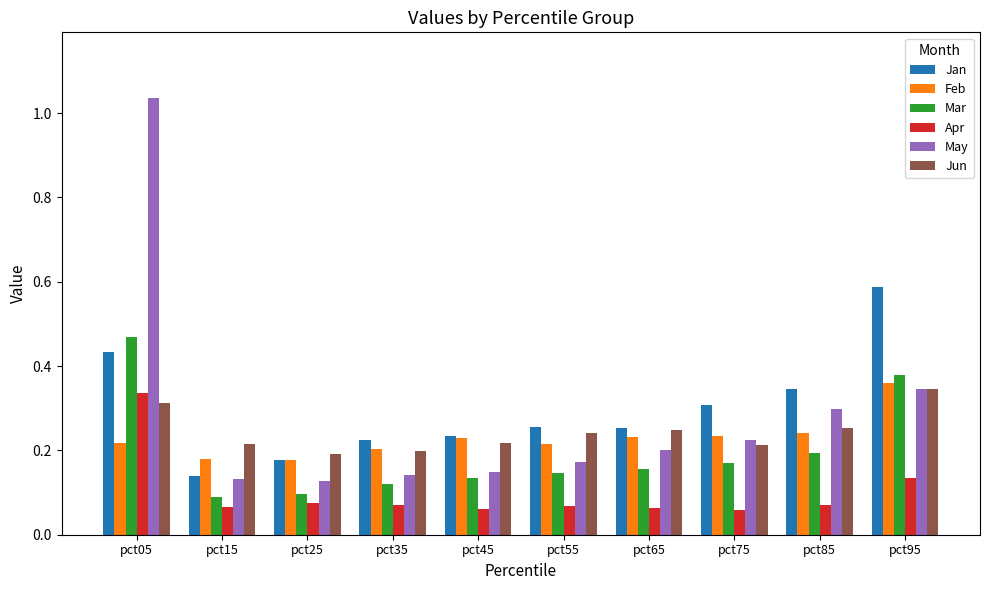

Does the chart contain any negative values?

No